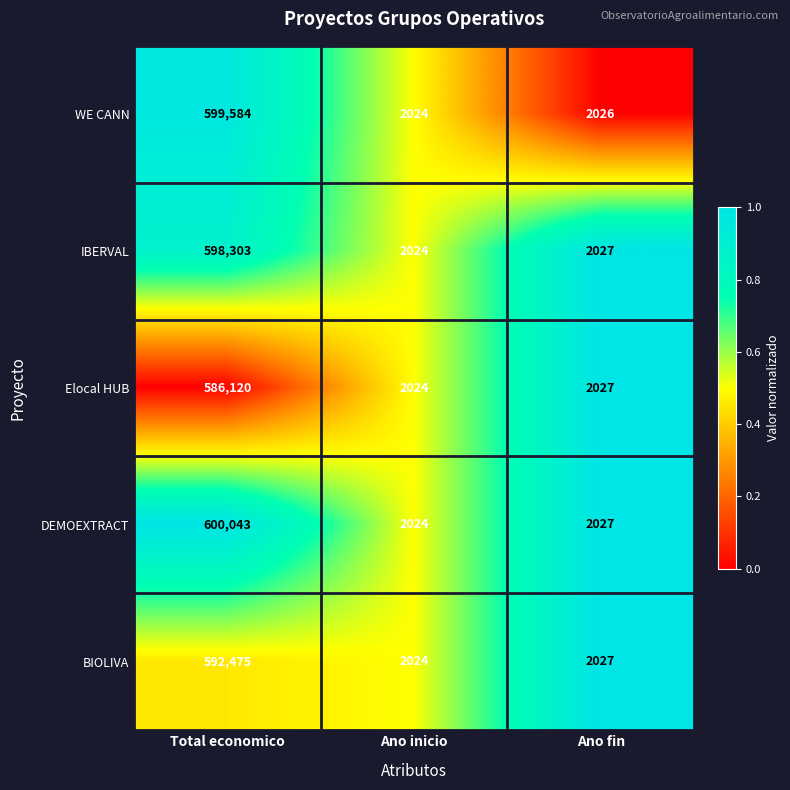

What is the average value of the DEMOEXTRACT series?

201365